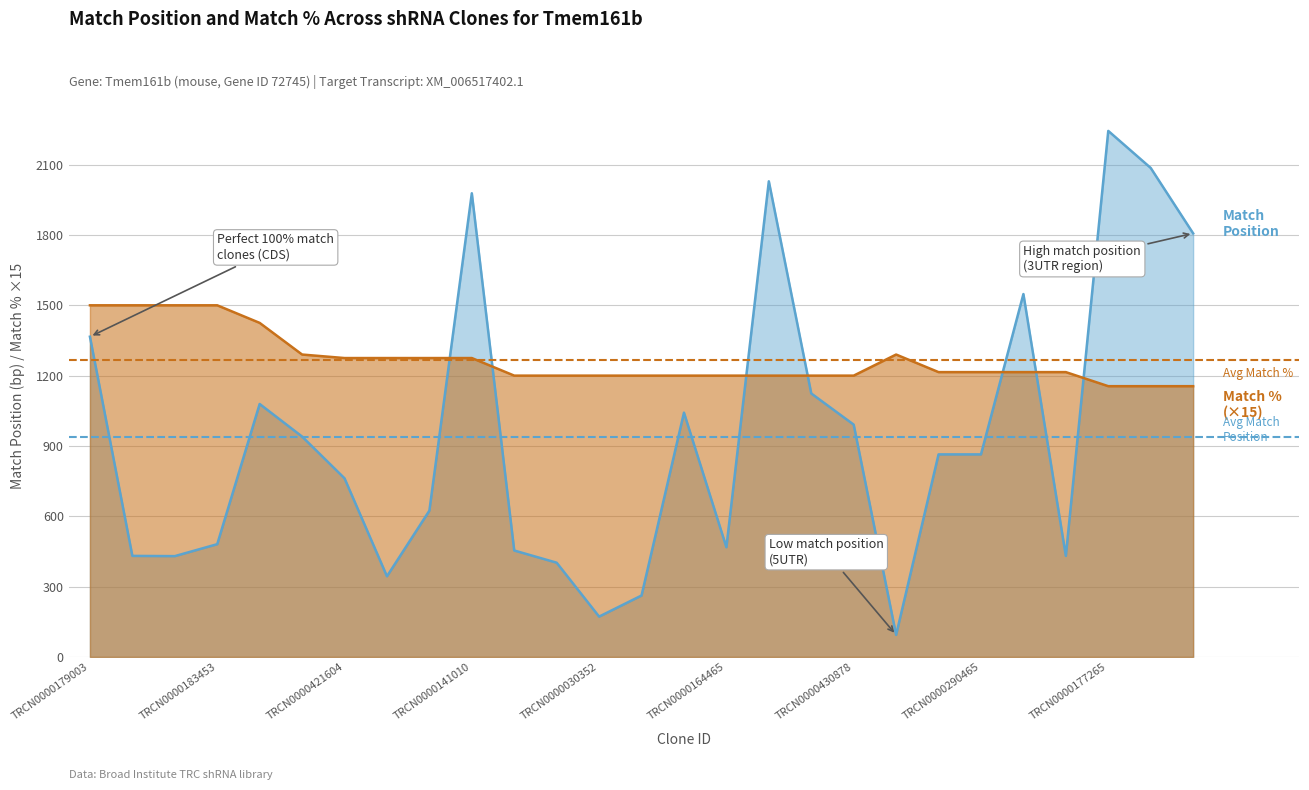

The Avg Match Position series shows 522.1 at TRCN0000183453. True or false?

False